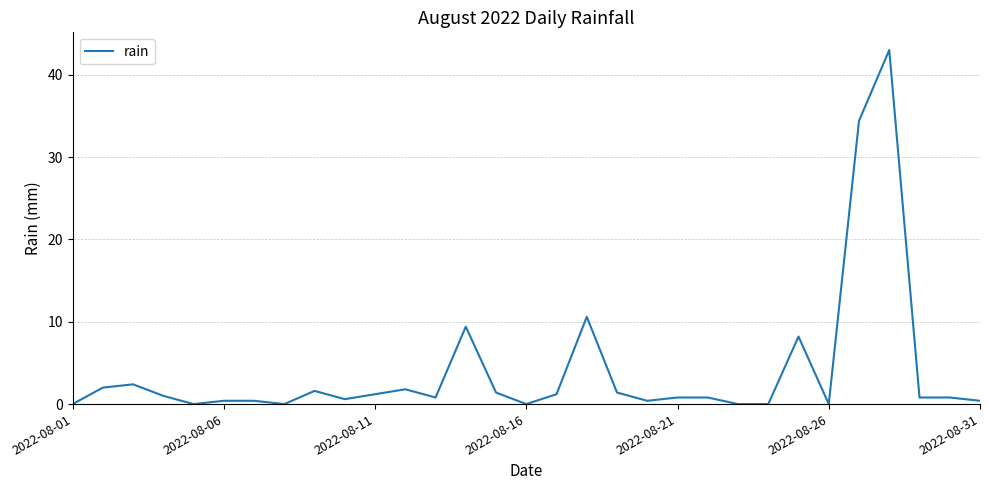

What is the greatest value displayed?

43.0